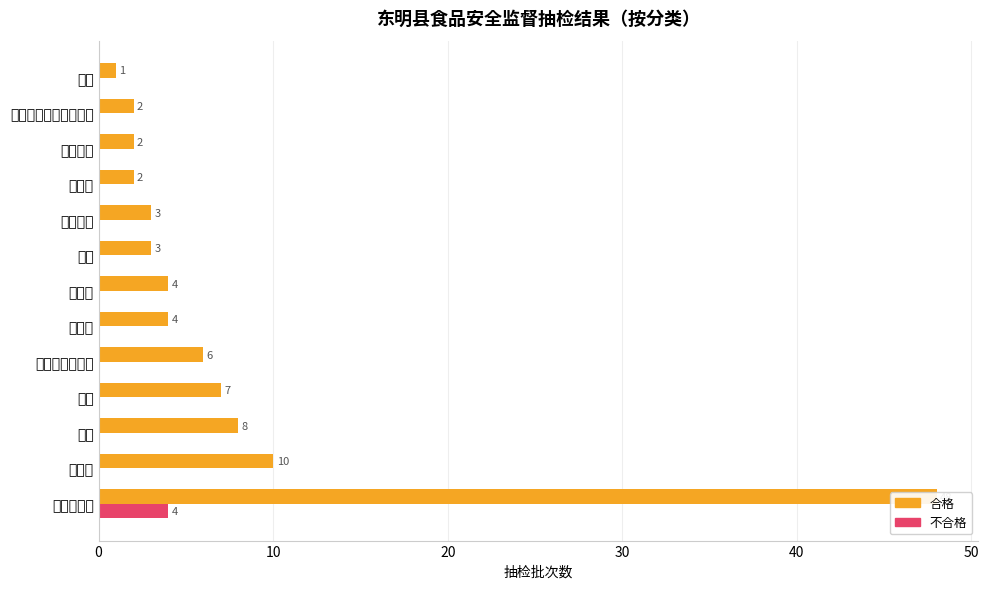

List the series in order of their peak value, highest first.

合格, 不合格